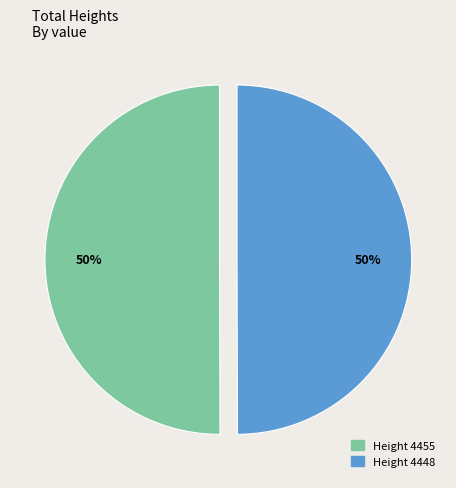

Do Height 4455 and Height 4448 together represent more than half of the pie?

Yes